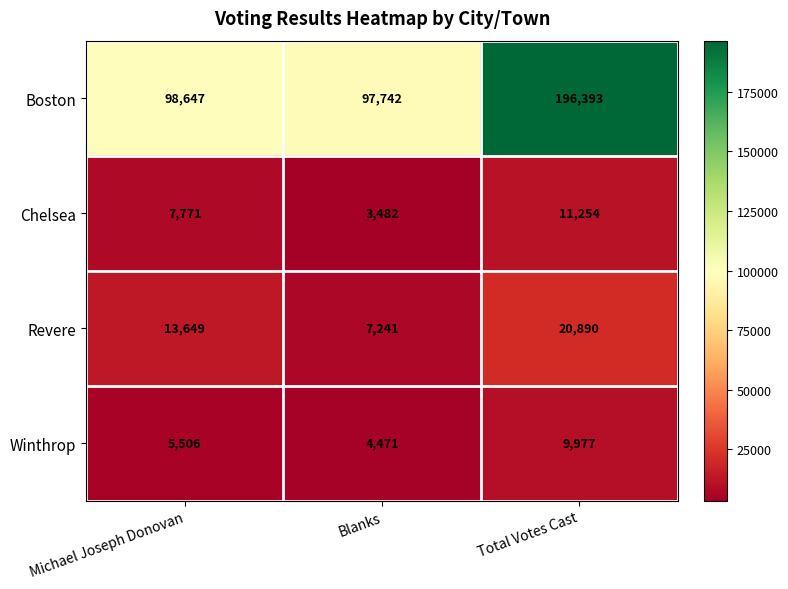

Is it true that Winthrop equals 9977 at Total Votes Cast?

True